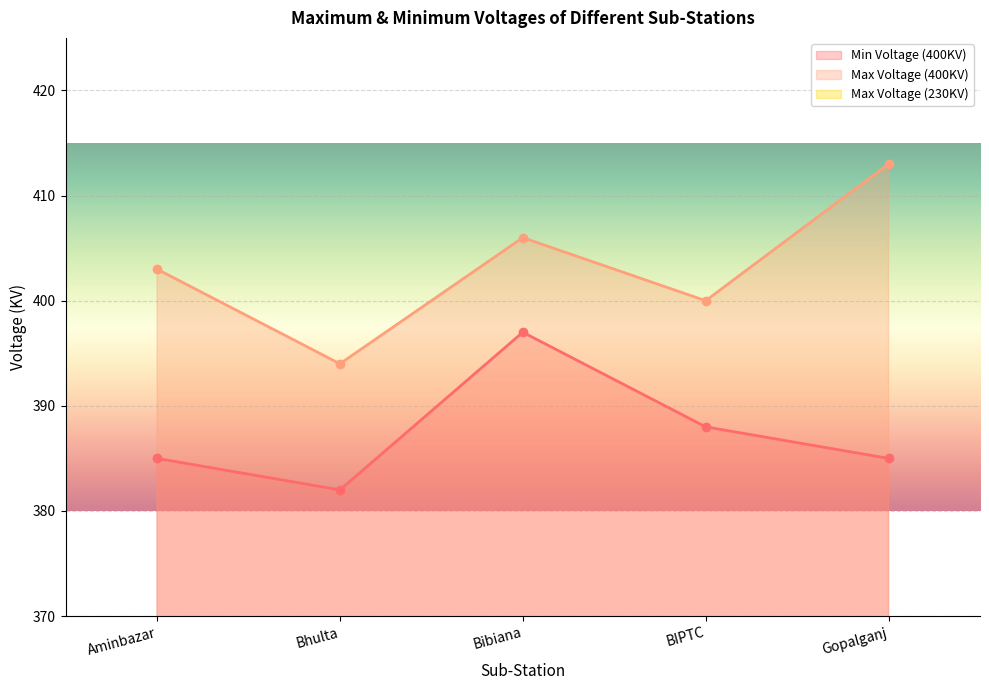

Which series has the largest total across all categories?

Max Voltage (400KV)